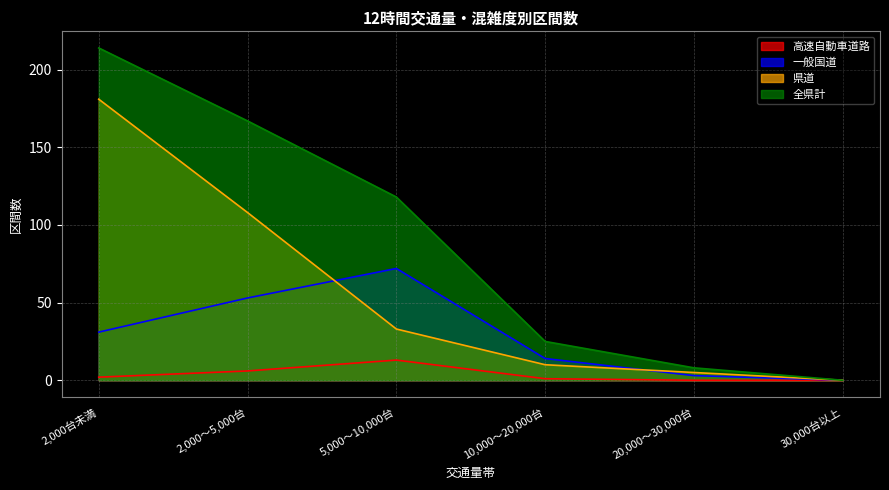

True or false: 一般国道 has a value of -44 at 30,000台以上.

False